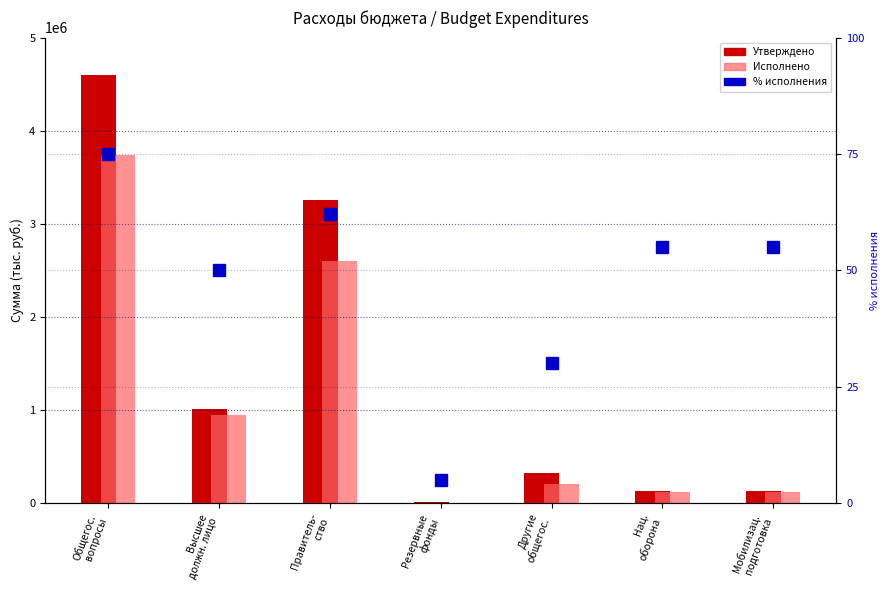

Which series has the largest total across all categories?

Утверждено